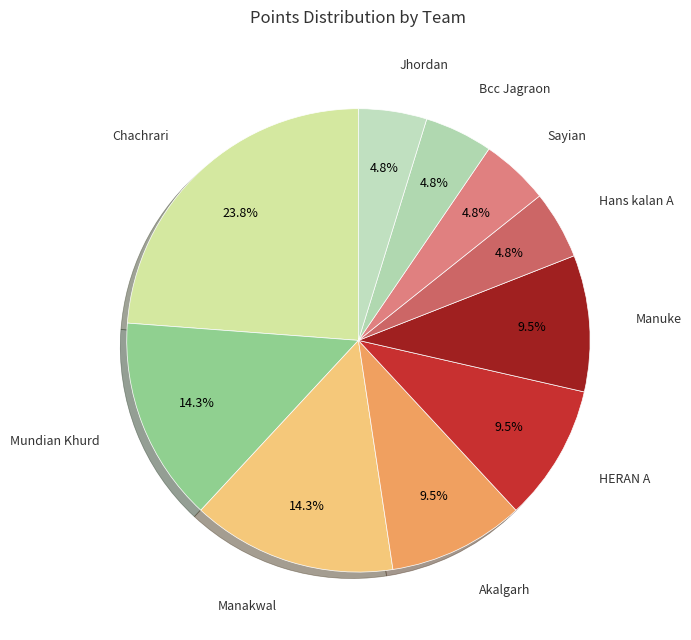

Count the number of slices in the pie.

10